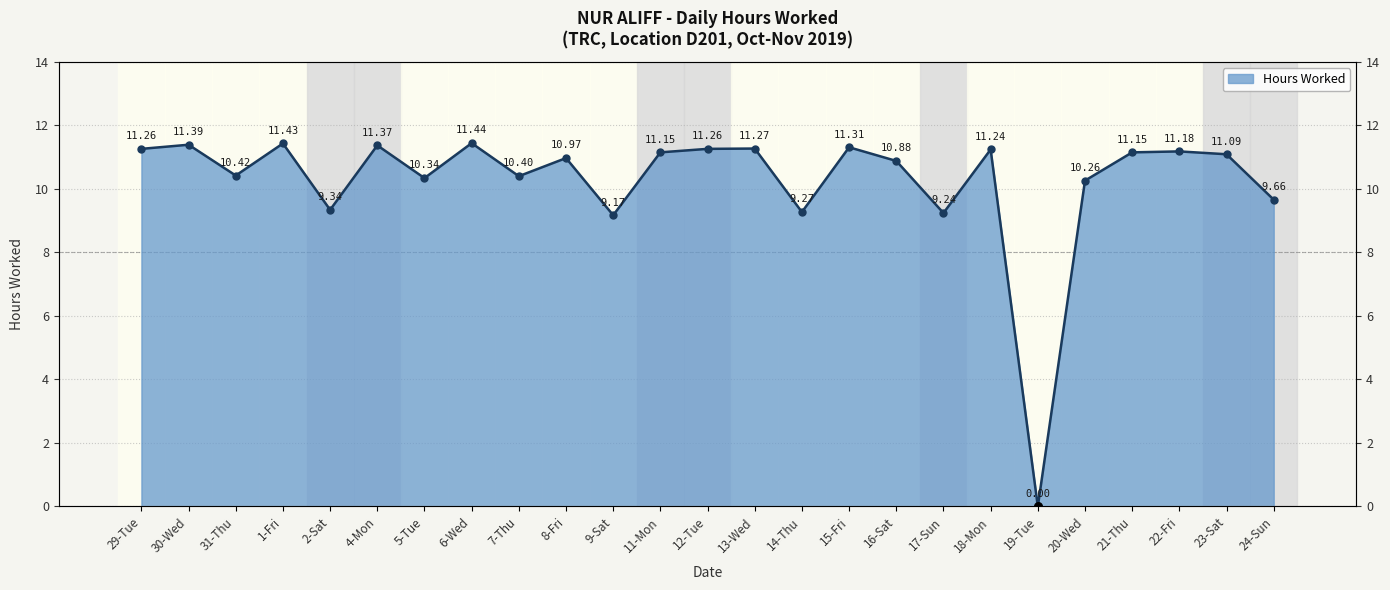

Which has a higher value, 17-Sun or 4-Mon?

4-Mon